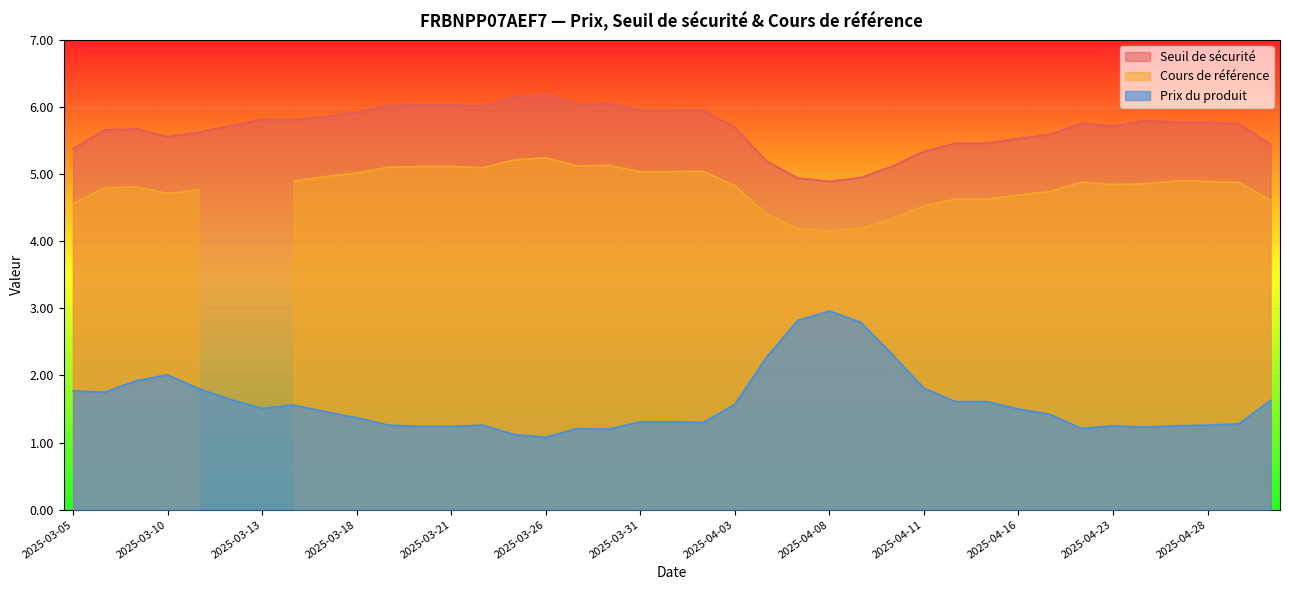

What is the difference between the highest and lowest values at 2025-04-22?

4.5